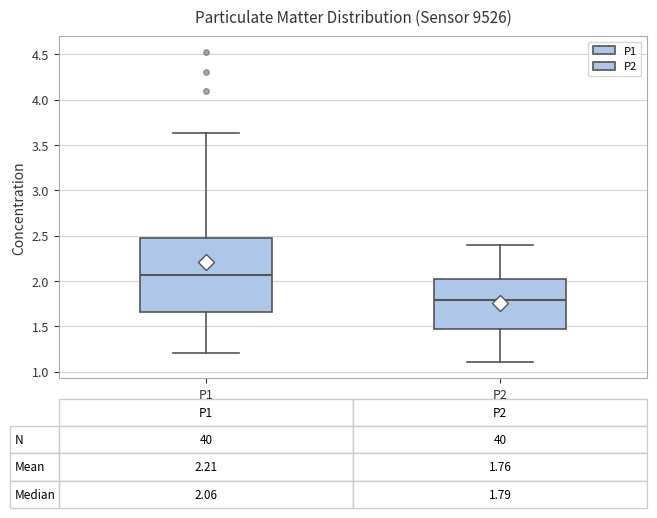

Which box is the tallest, from its lower edge to its upper edge?

P1